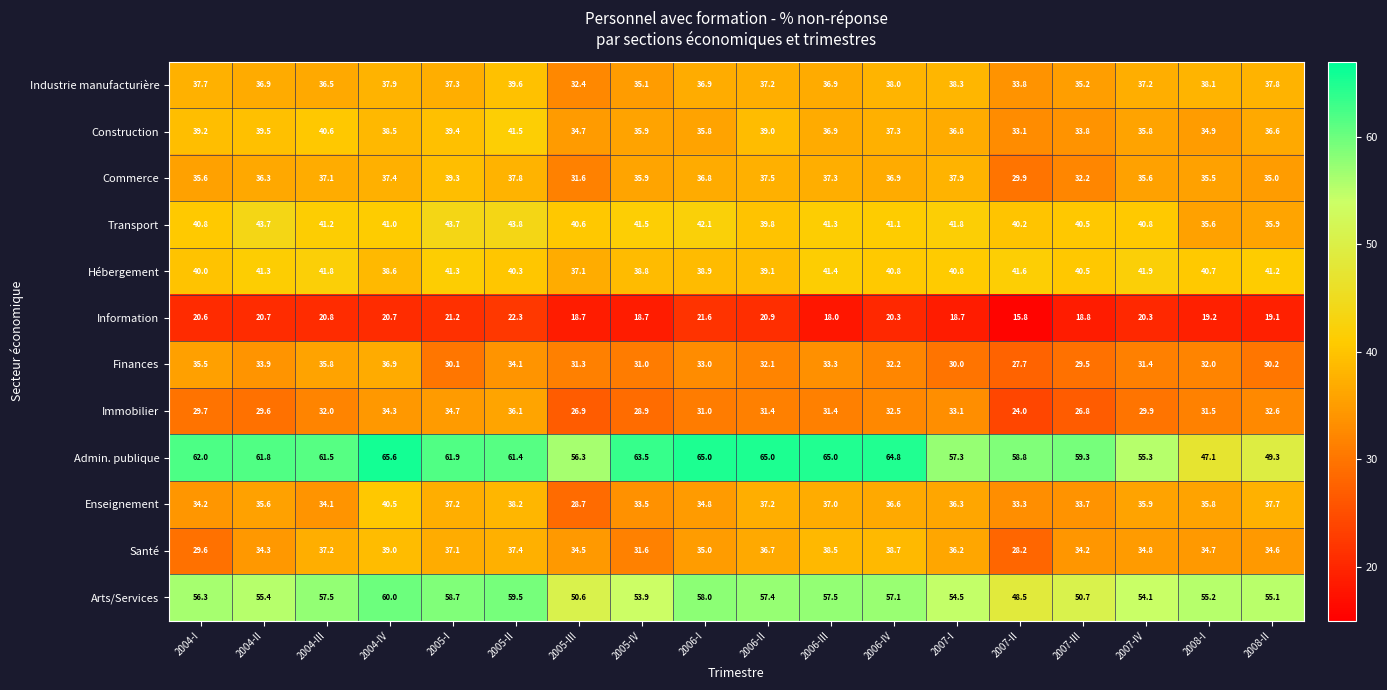

Rank the series by their maximum value, from lowest to highest.

Information, Immobilier, Finances, Santé, Commerce, Industrie manufacturière, Enseignement, Construction, Hébergement, Transport, Arts/Services, Admin. publique